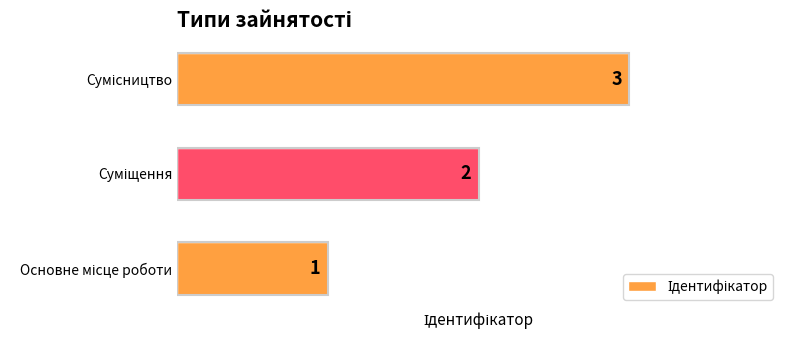

How many values are between 1 and 3?

3